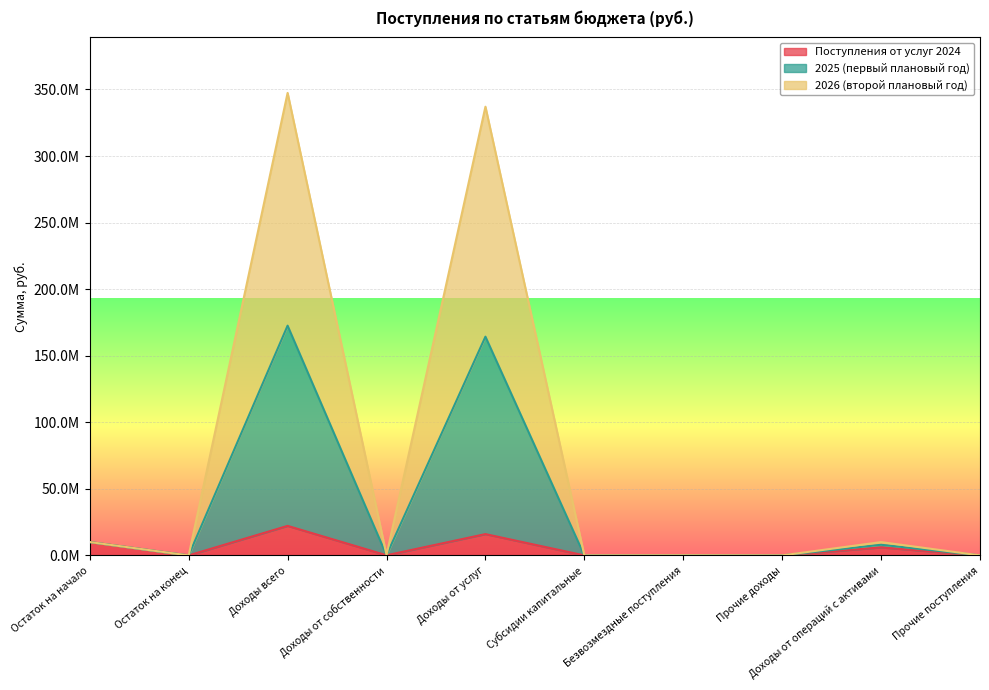

What are all the series names shown in the legend?

Поступления от услуг 2024, 2025 (первый плановый год), 2026 (второй плановый год)